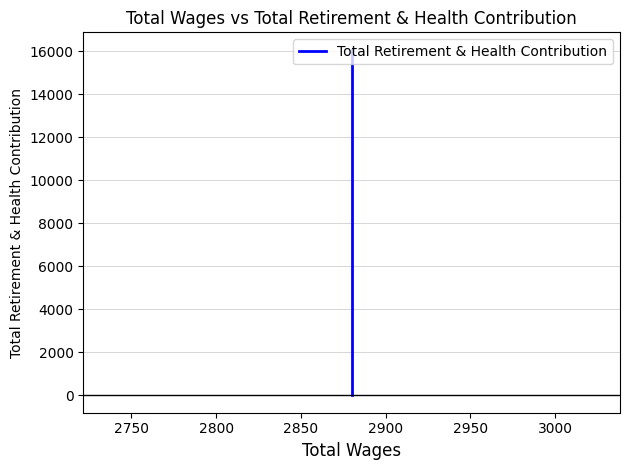

What is the value of the 1st point from the left?

16085